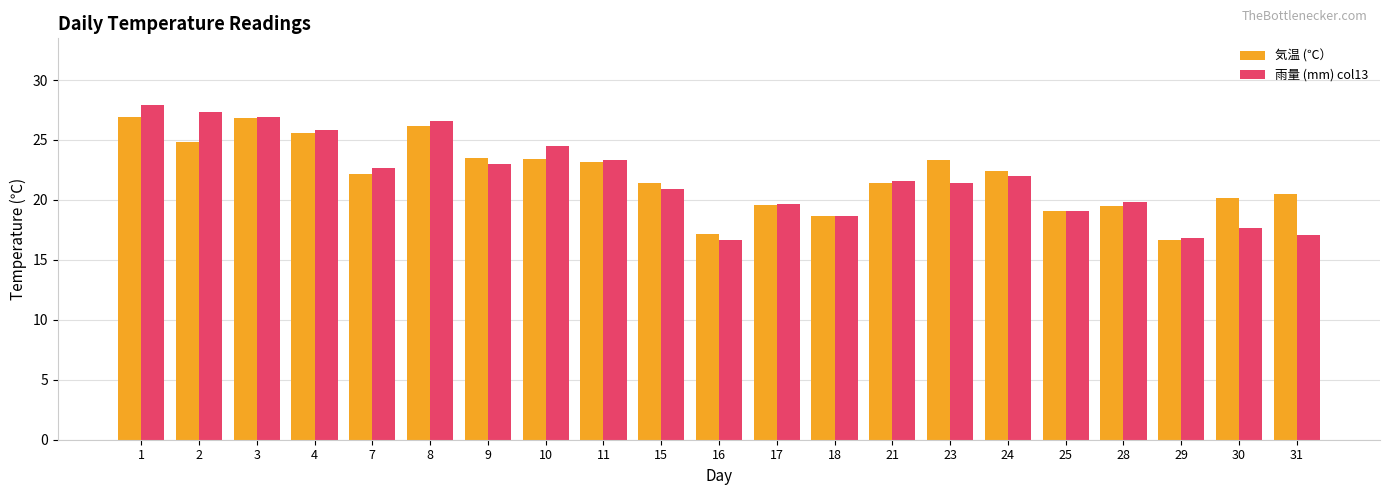

Rank the series by their maximum value, from lowest to highest.

気温 (℃）, 雨量 (mm) col13